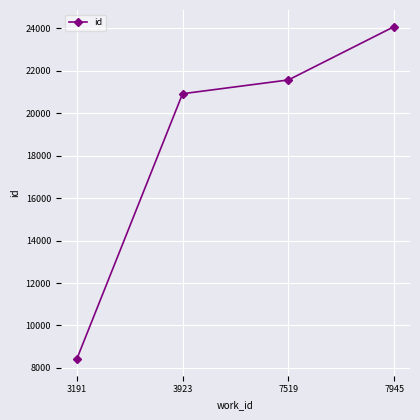

How many values are below 21570?

2